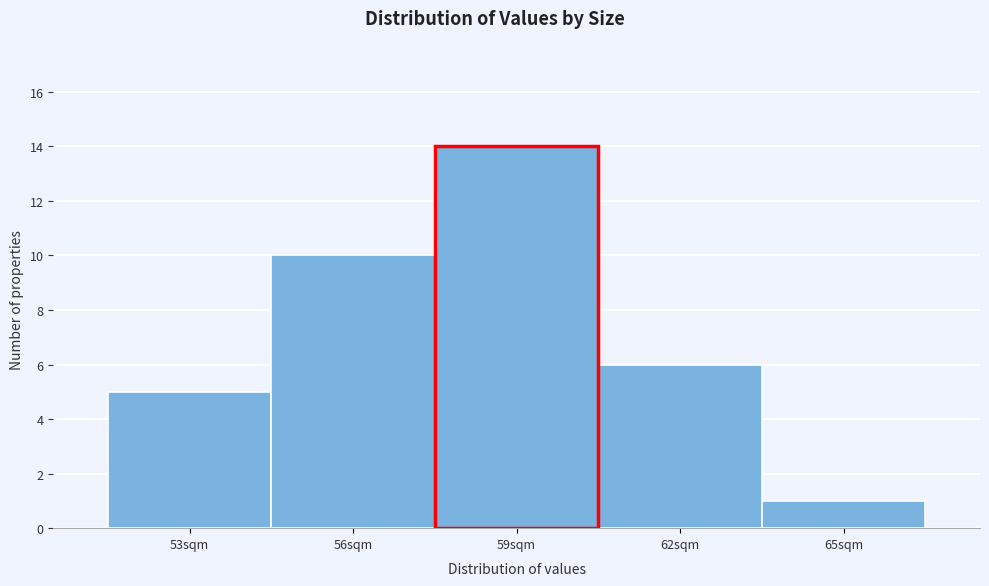

Reading left to right, list all the values displayed in this chart.

5	10	14	6	1